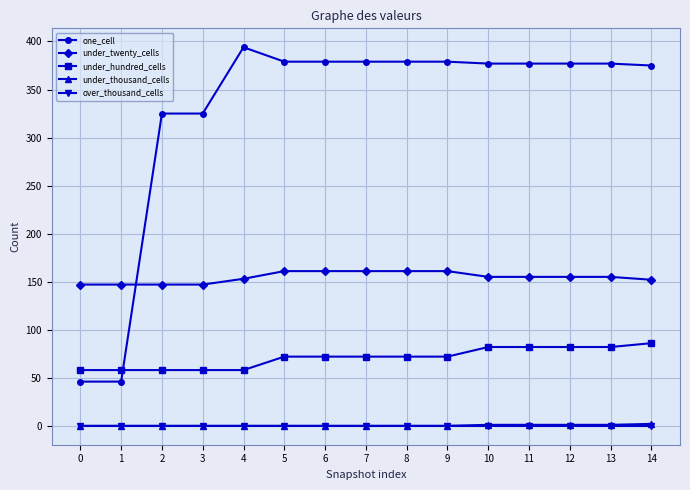

True or false: under_hundred_cells and under_twenty_cells intersect in this chart.

False